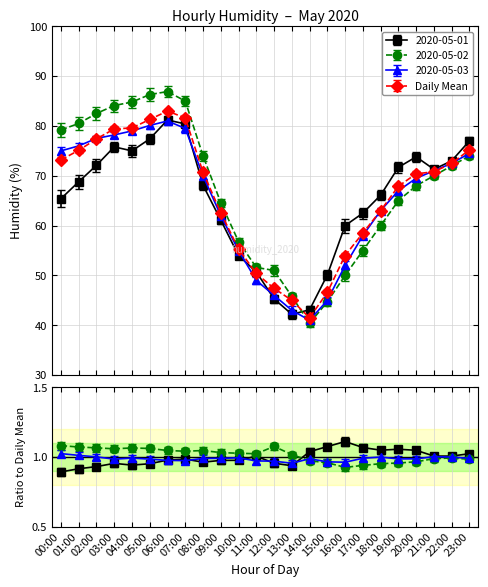

What is the label of the 6th point from the left?

05:00